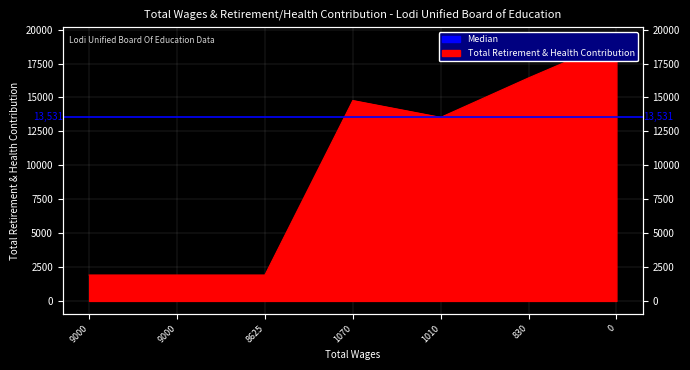

What is the ratio of the value at 9000.0 to the value at 9000.0?

1.0